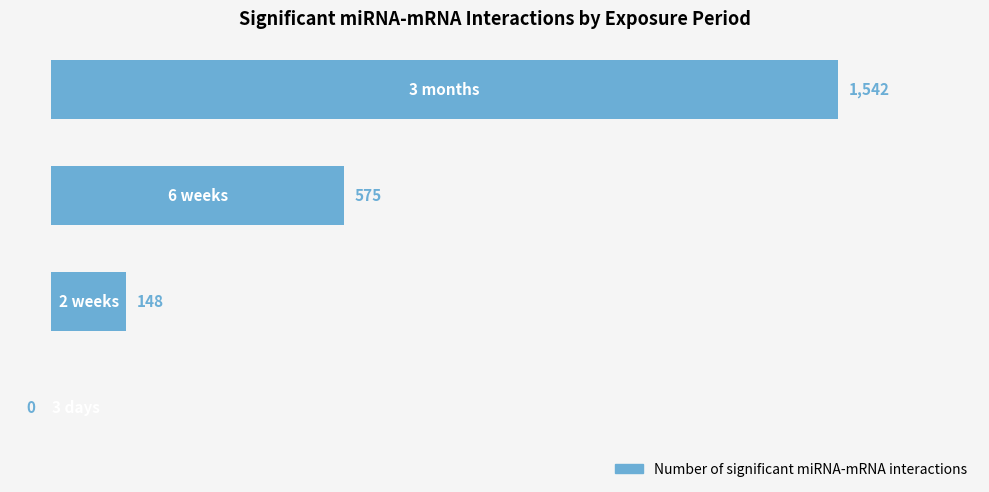

What is the sum of all values?

2265